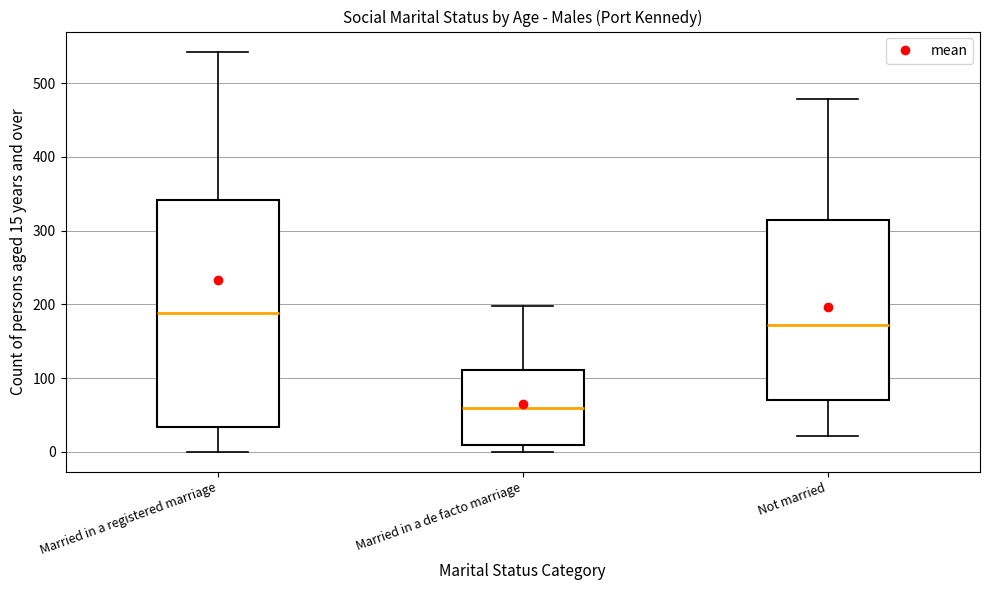

Where is the lower edge of the box for Married in a de facto marriage on the y-axis? The values are not printed on the chart, so give them approximately, as read against the axis.

10